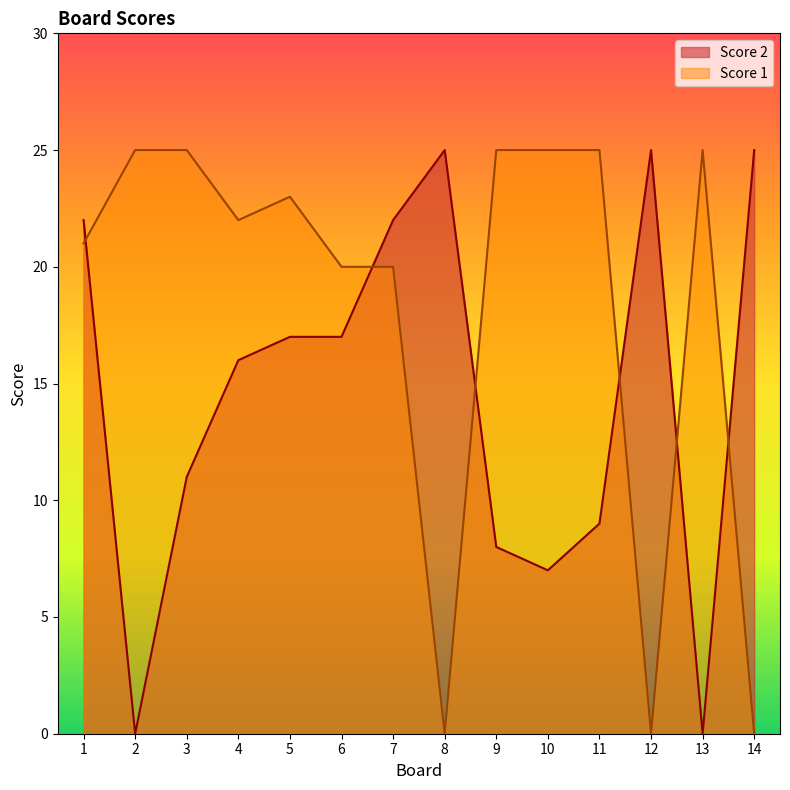

True or false: Score 1 has a value of 9 at 2.

False